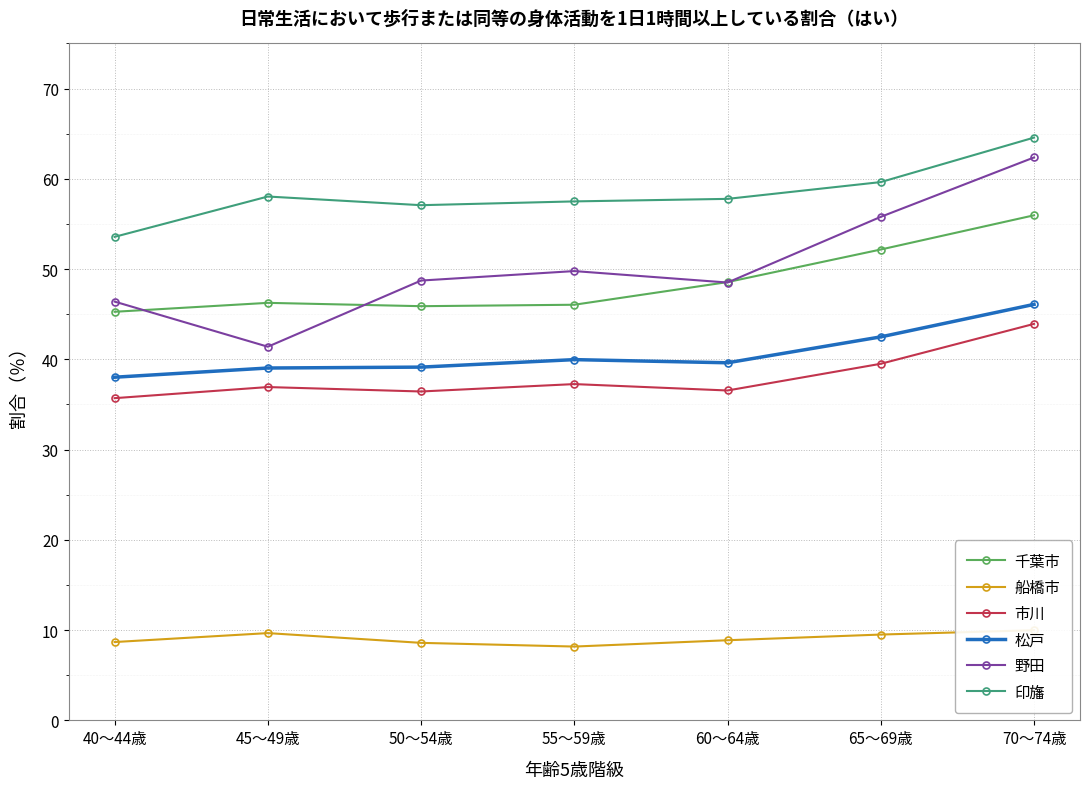

How many lines are shown in the chart?

6